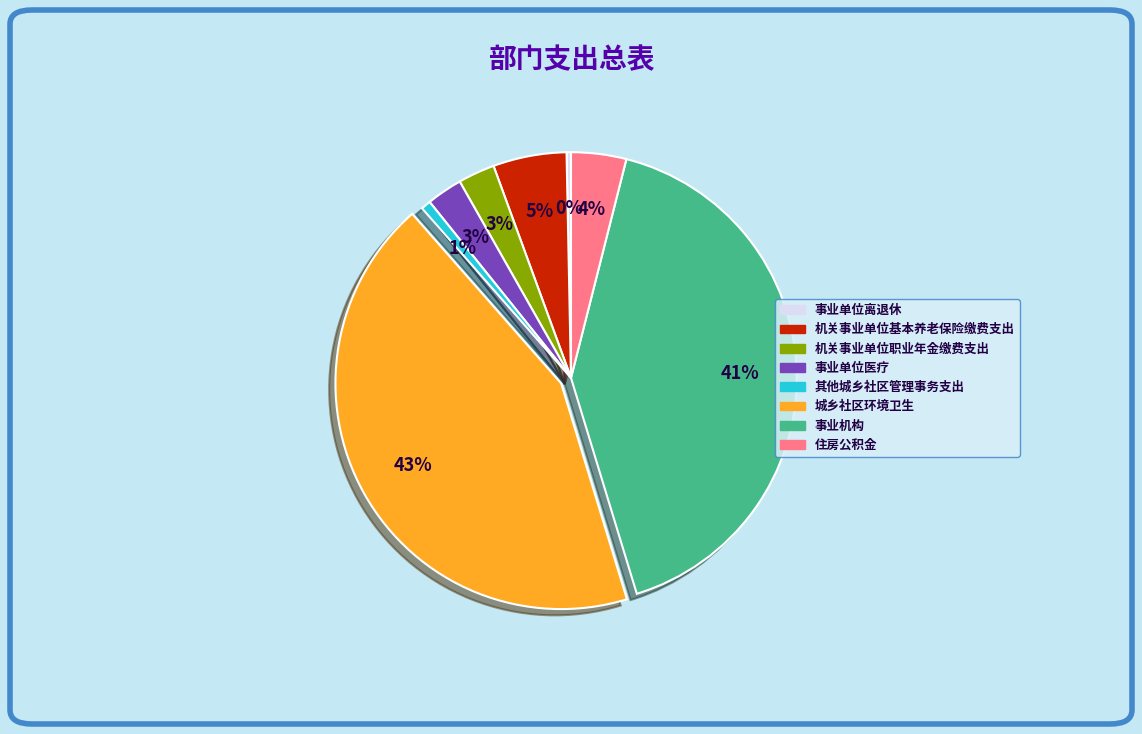

Does 城乡社区环境卫生 represent more than half of the total?

No